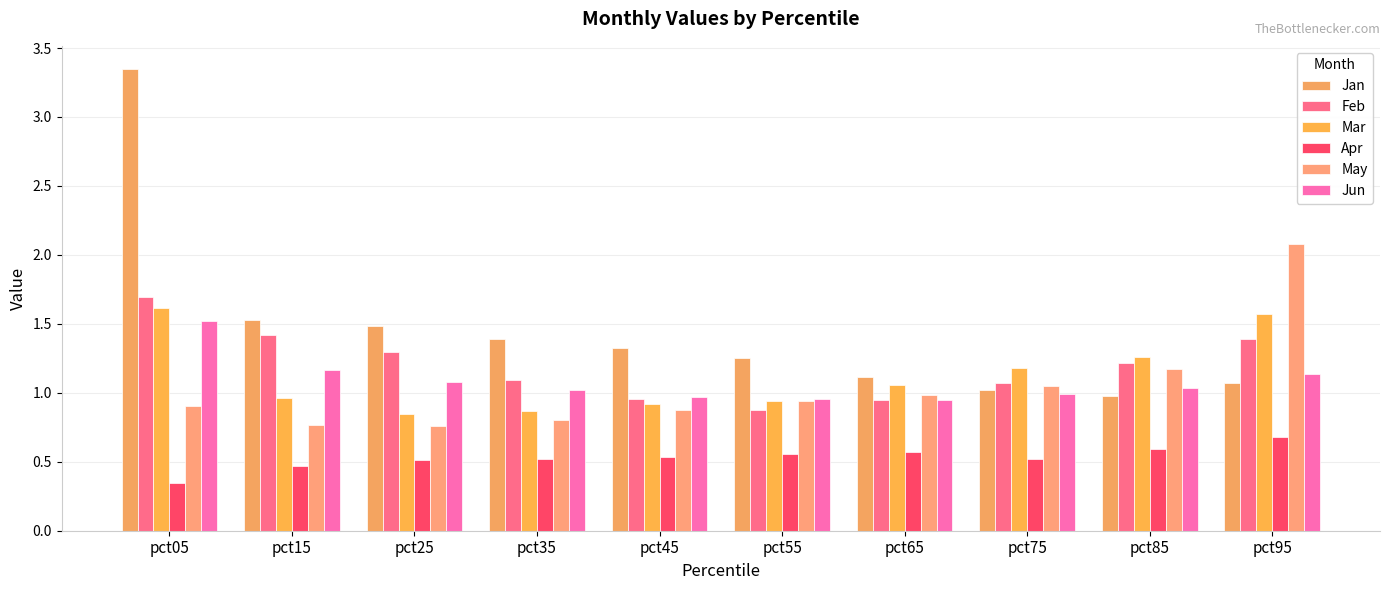

Between pct35 and pct95, which is larger?

pct35